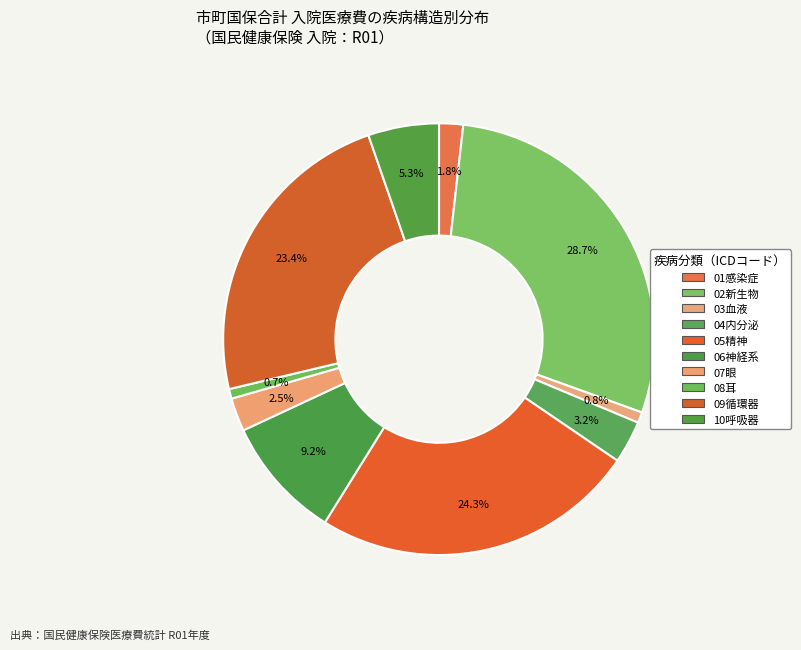

Do 08耳 and 05精神 together represent more than half of the pie?

No